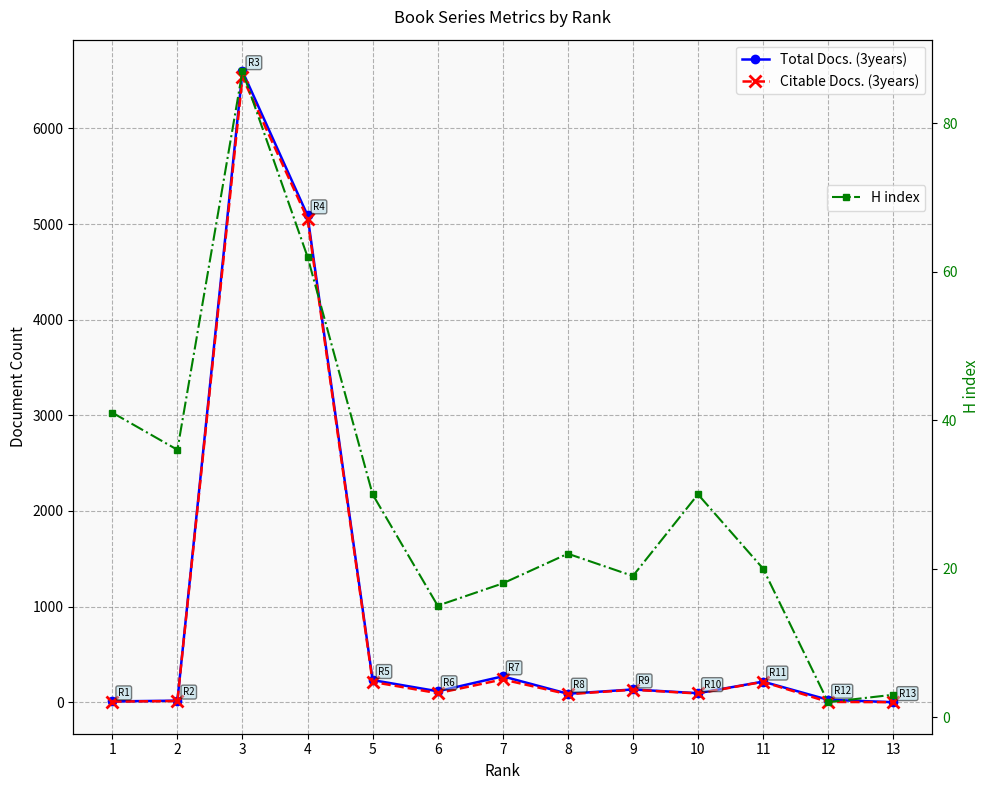

What is the approximate value of Total Docs. (3years) at 12, to the nearest 10?

20